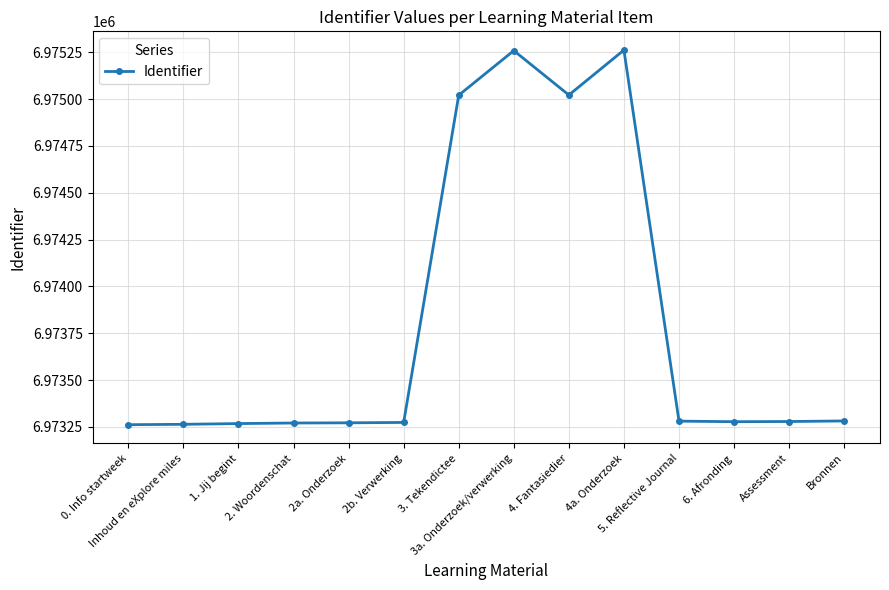

What is the ratio of the value at 3a. Onderzoek/verwerking to the value at 2b. Verwerking?

1.0